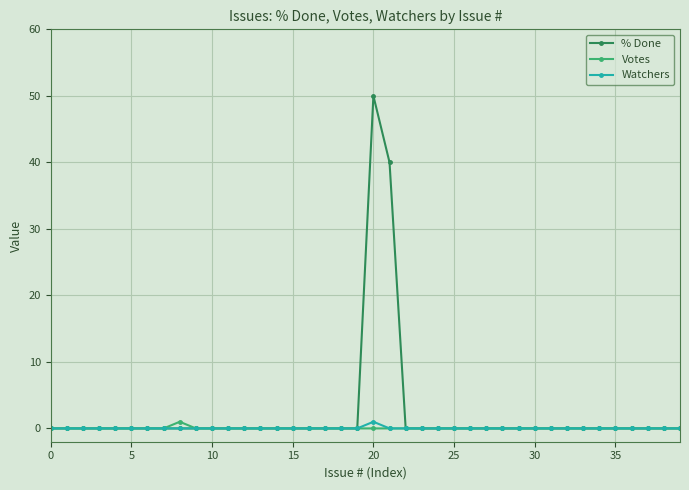

What is the maximum value shown in the chart?

50